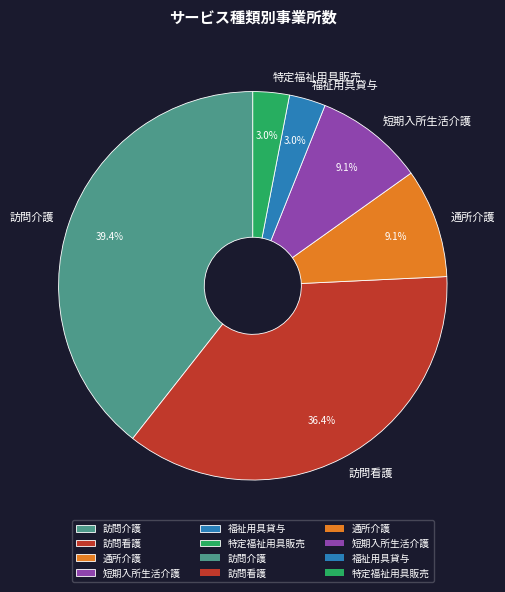

To the nearest percent, what is the combined percentage of 福祉用具貸与 and 通所介護?

12%